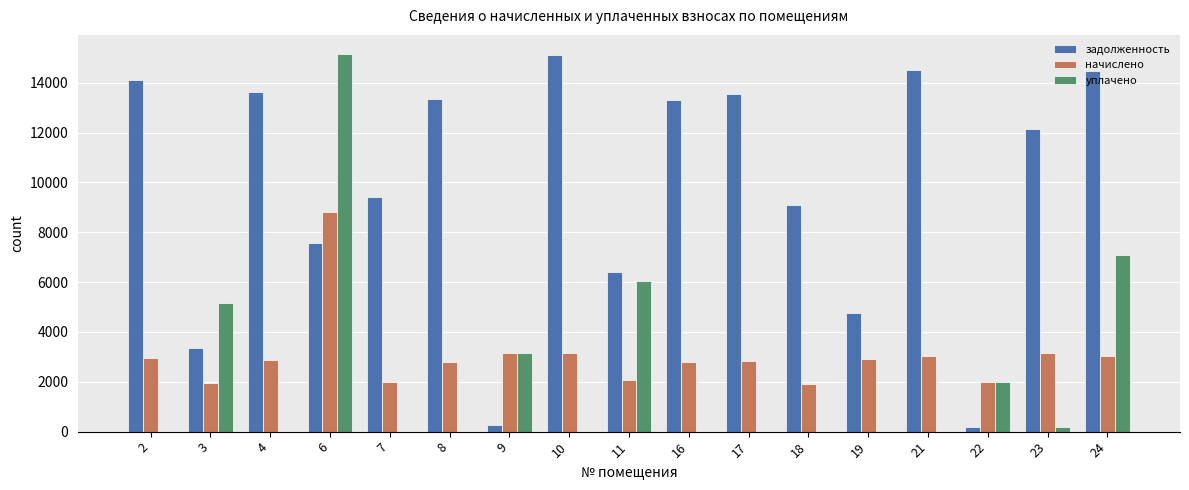

Between 8 and 24, which series saw the biggest shift?

уплачено